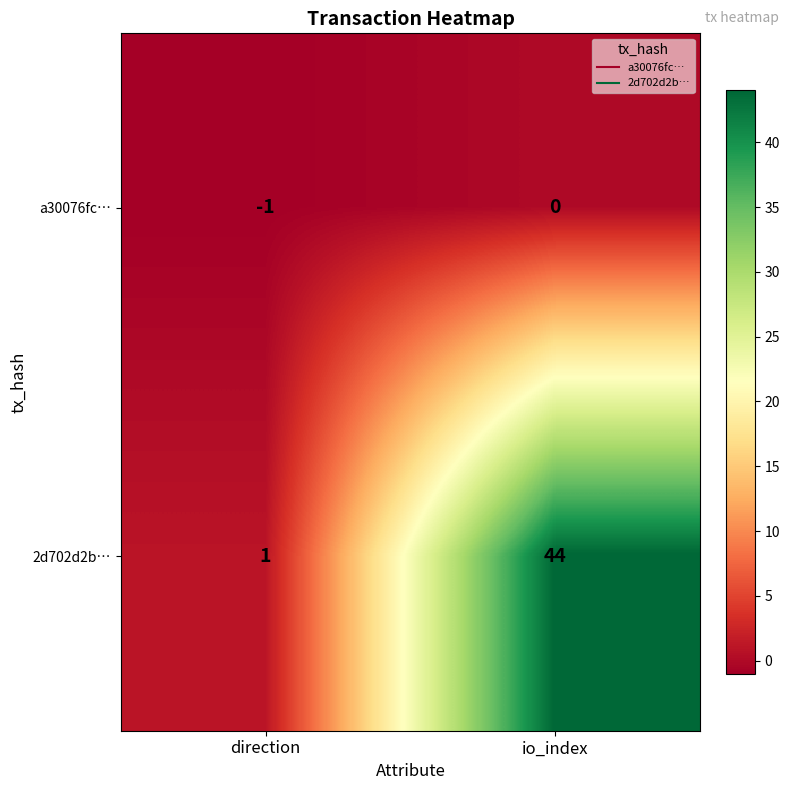

Where is a30076fc… nearest to the value 0?

io_index